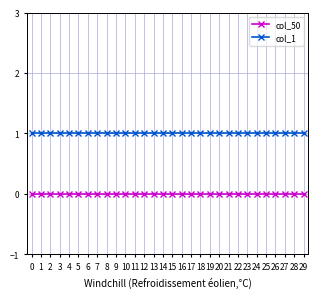

At how many categories does at least one series exceed 0?

30